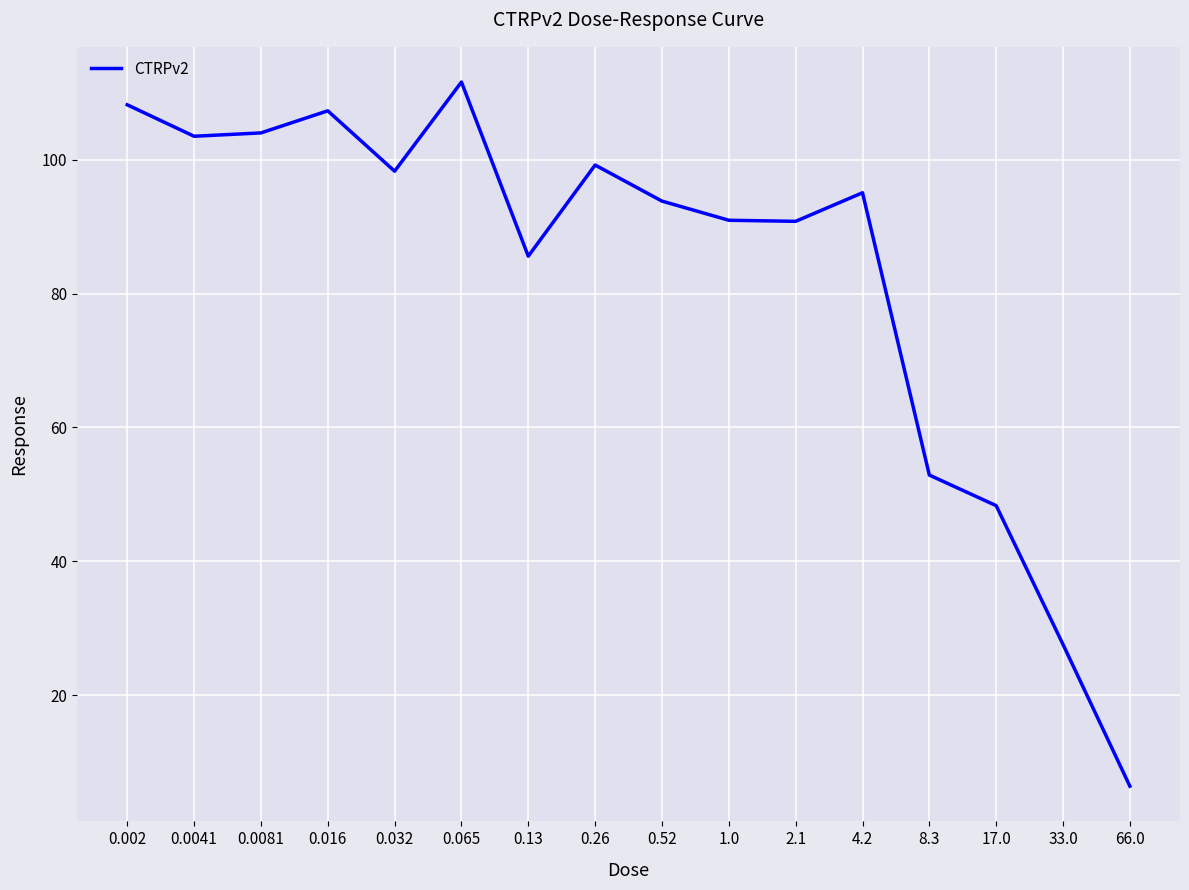

What is the change in value from 0.26 to 17.0?

-50.9